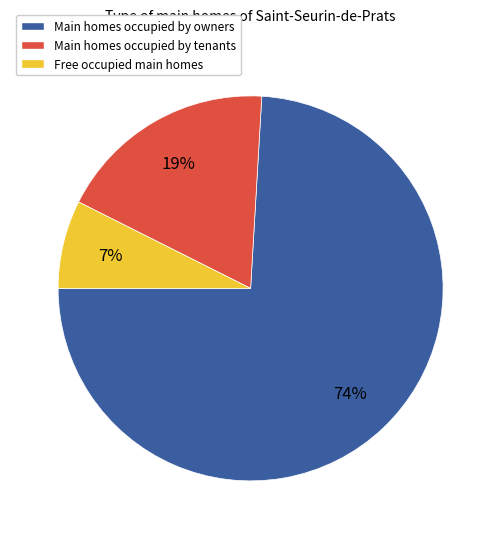

Between Free occupied main homes and Main homes occupied by owners, which is larger?

Main homes occupied by owners